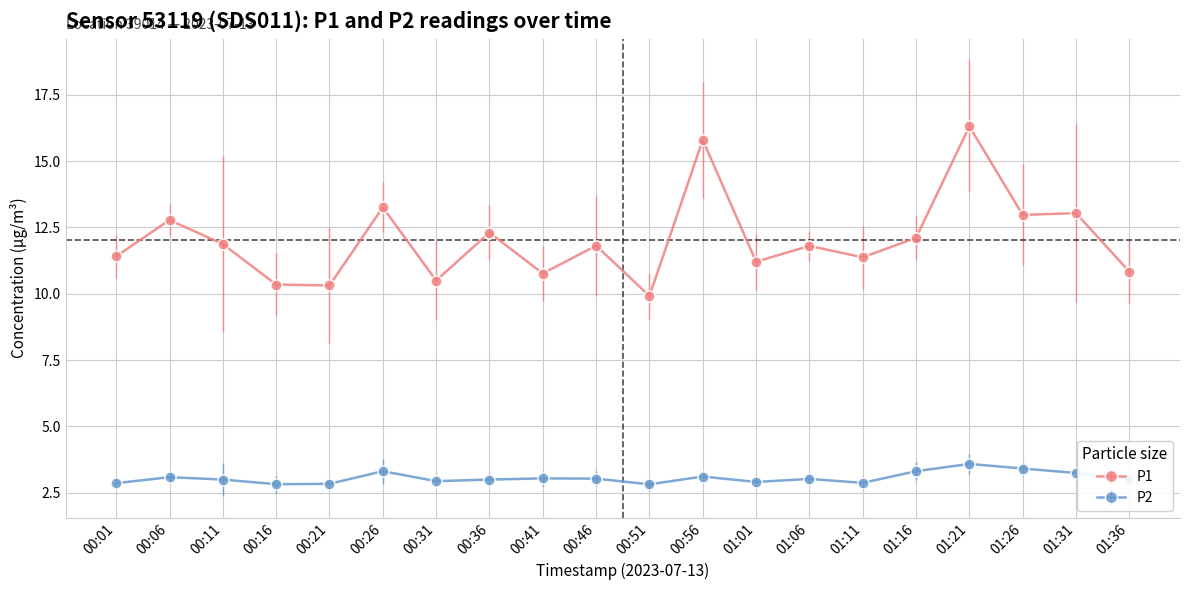

What is the difference between the second highest and second lowest values in the P1 series?

5.5